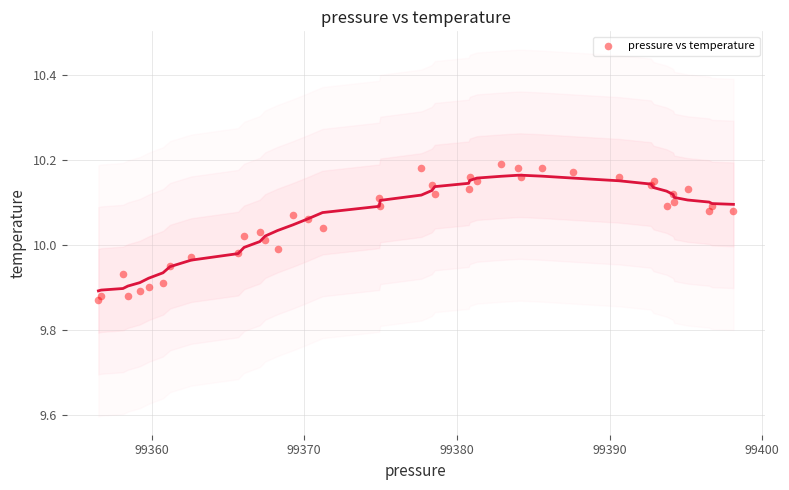

What is the range of X values (max minus min)?

41.6